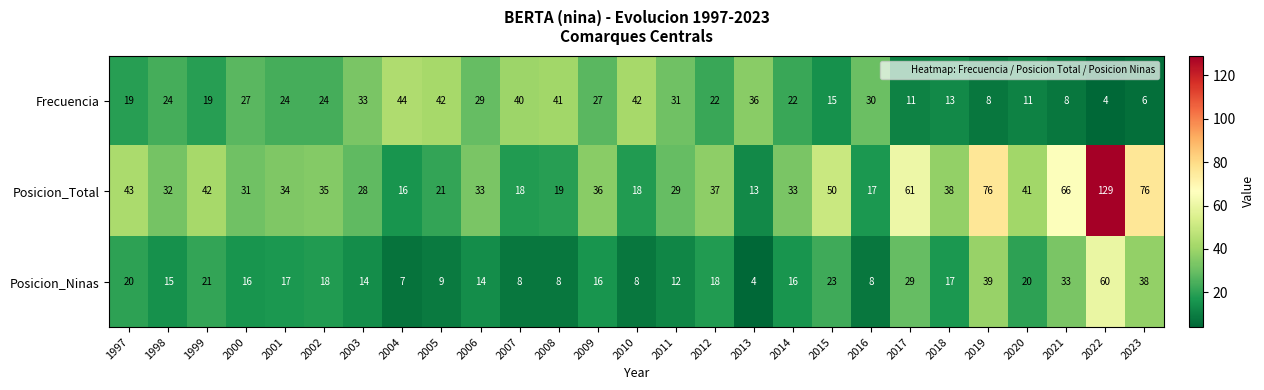

Where is Posicion_Ninas nearest to the value 32?

2021